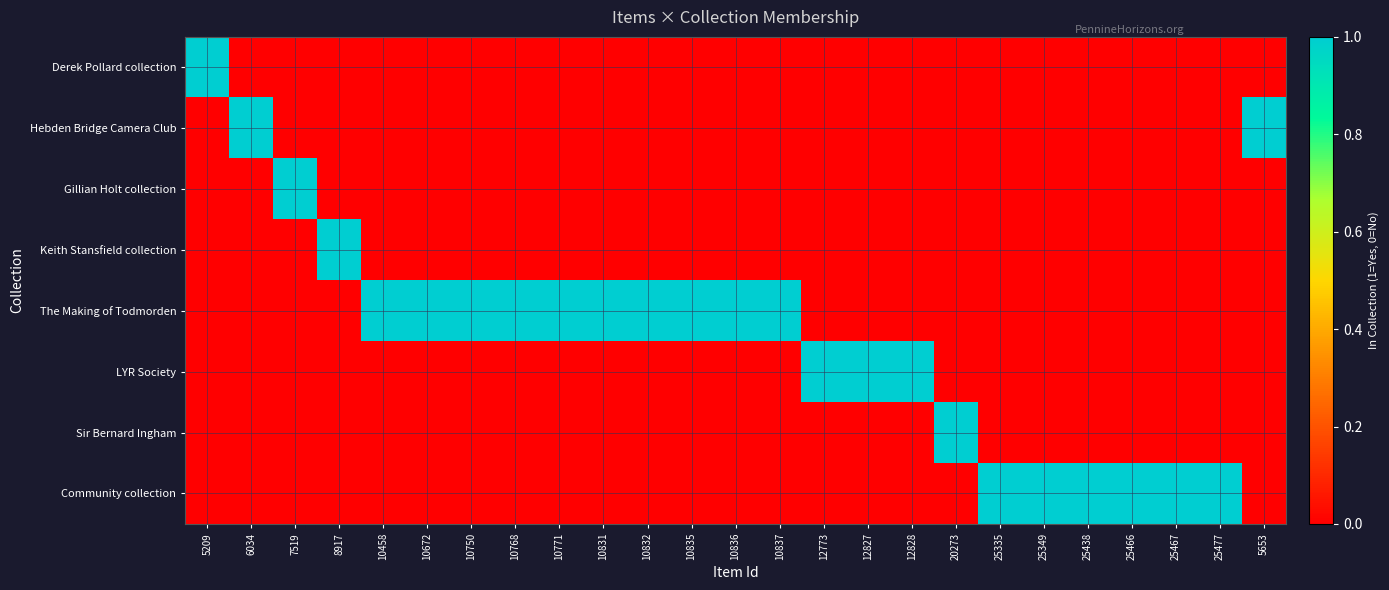

Rank the series at 12773 from highest to lowest value.

LYR Society, Derek Pollard collection, Hebden Bridge Camera Club, Gillian Holt collection, Keith Stansfield collection, The Making of Todmorden, Sir Bernard Ingham, Community collection